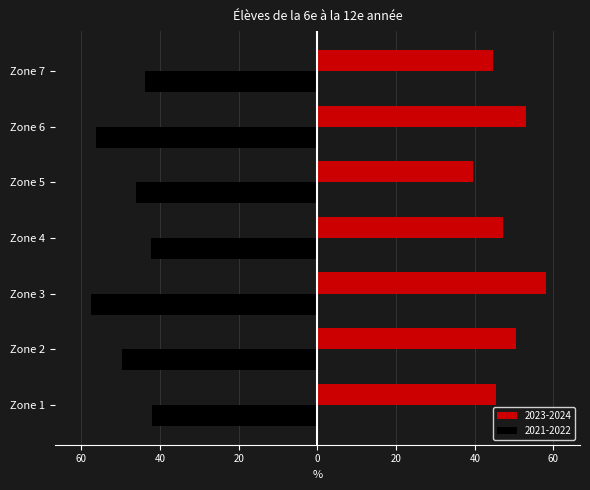

Rank the series by their maximum value, from lowest to highest.

2021-2022, 2023-2024